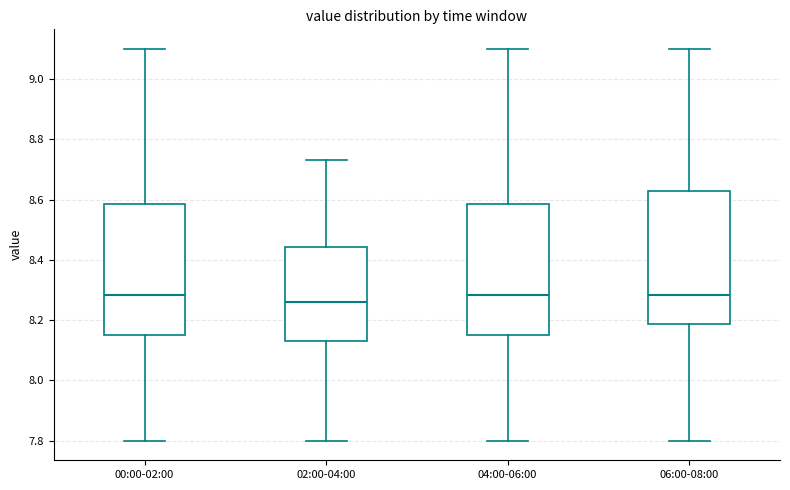

Where does the upper whisker of the box for 06:00-08:00 end on the y-axis? The values are not printed on the chart, so give them approximately, as read against the axis.

9.10